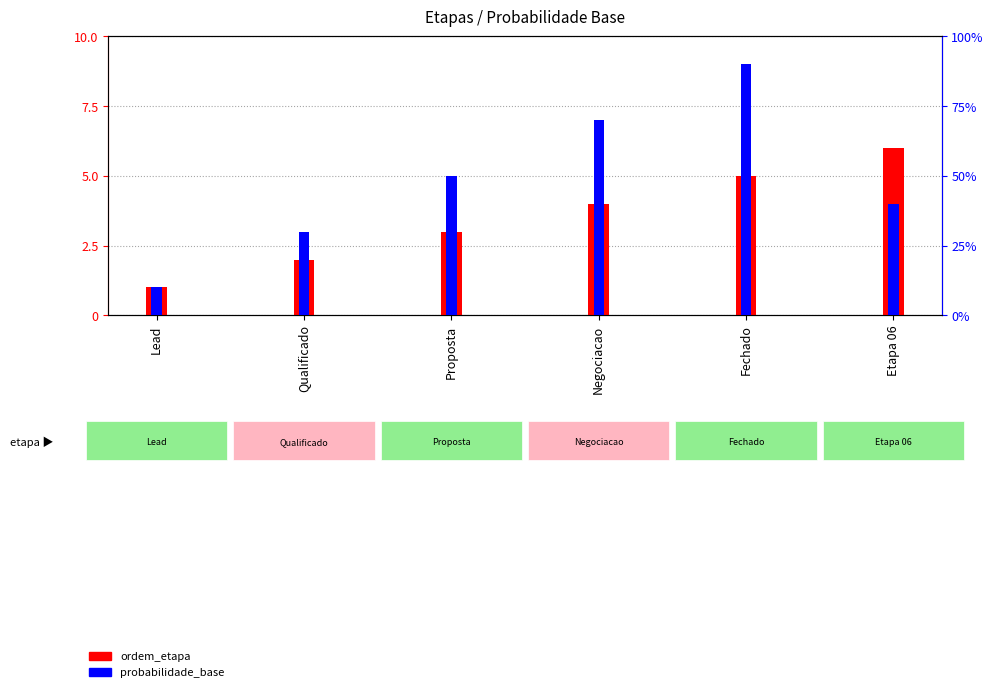

What is the difference between the second highest and minimum values in the probabilidade_base series?

60